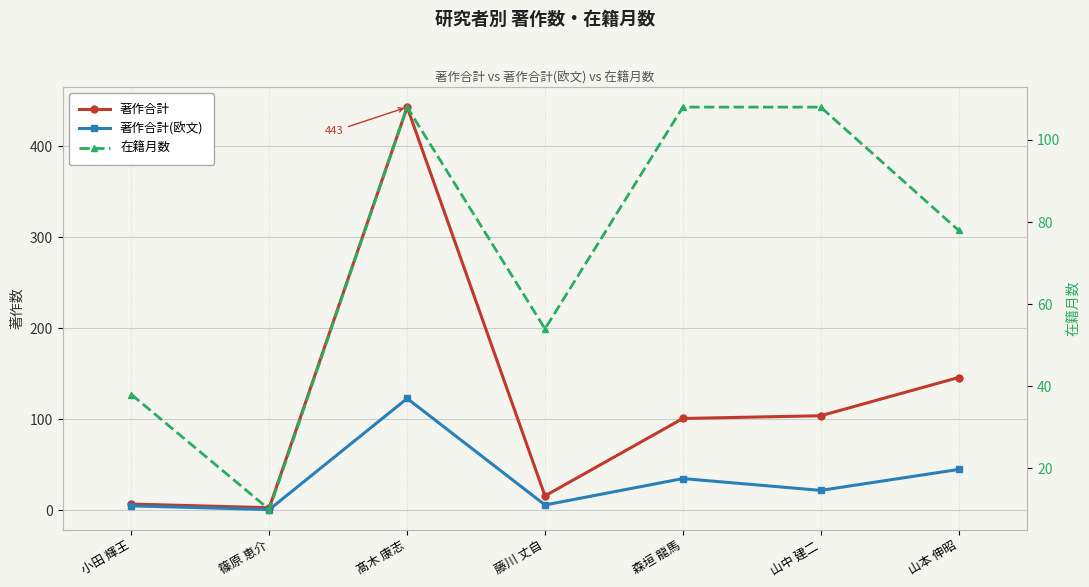

Is the value of 著作合計(欧文) at 山本 伸昭 greater than the value of 在籍月数 at 山中 建二?

No